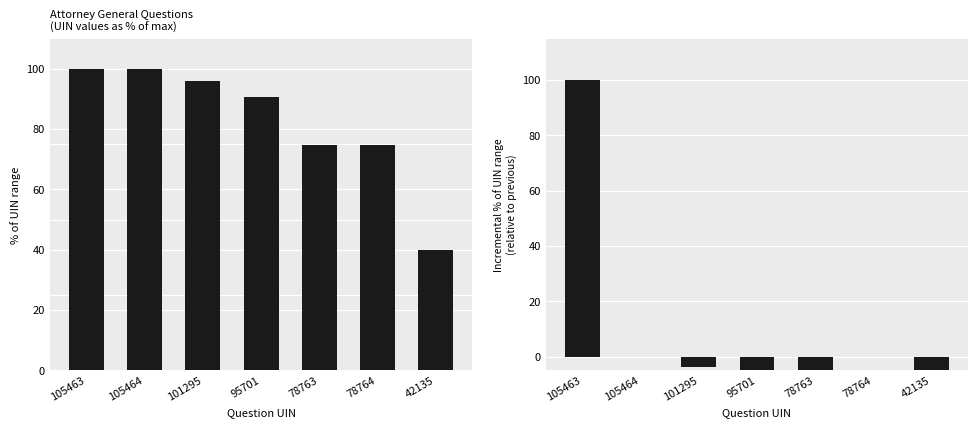

What is the spread (max minus min) of values at 42135?

74.7